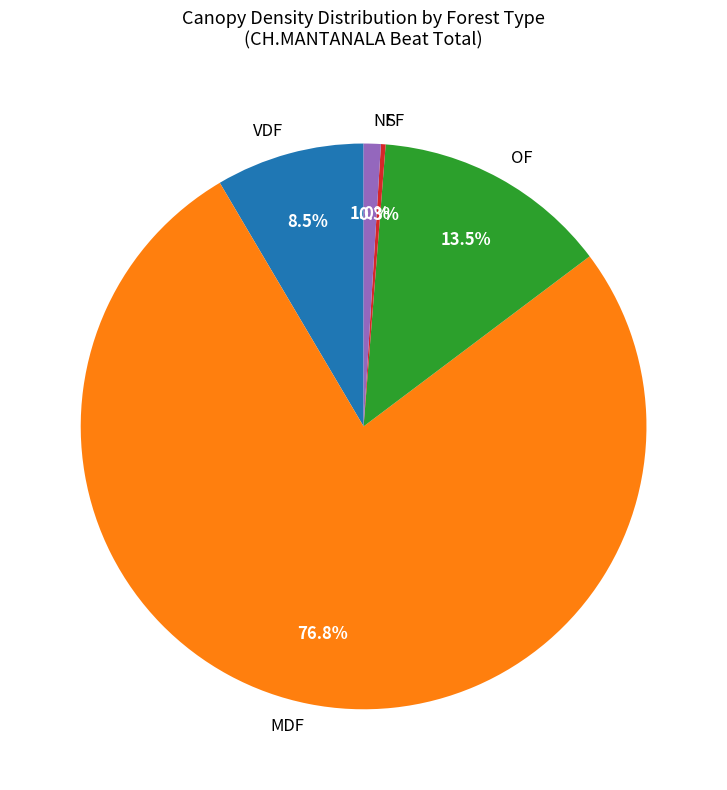

Does NF represent more than half of the total?

No